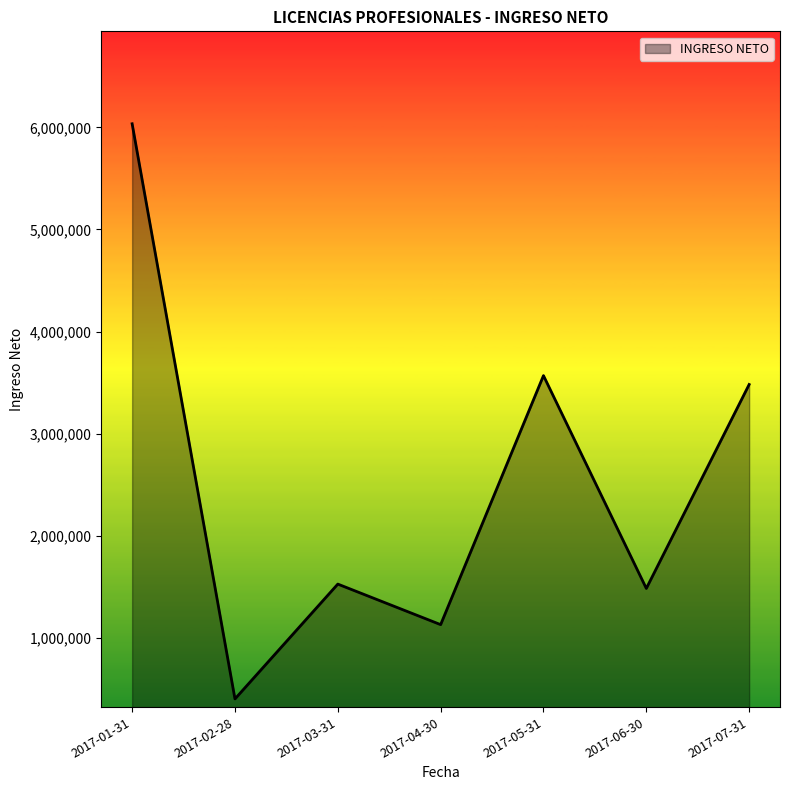

The chart shows a value of 2051051.7 at 2017-06-30. True or false?

False